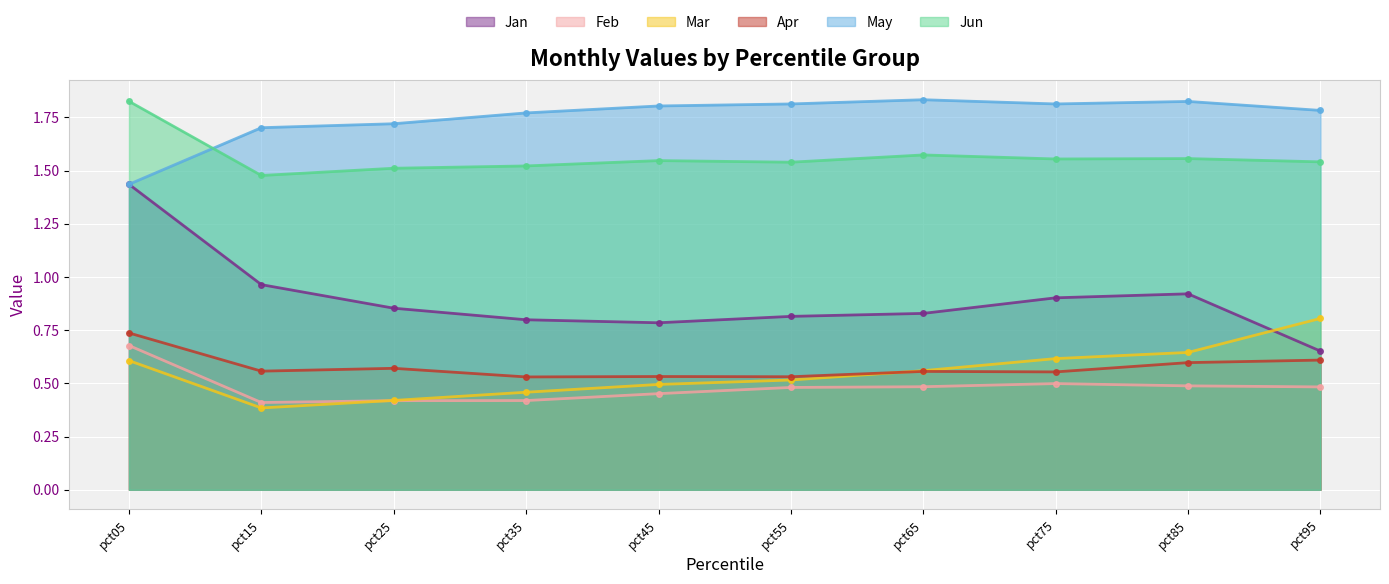

What is the minimum value for Jan?

0.7